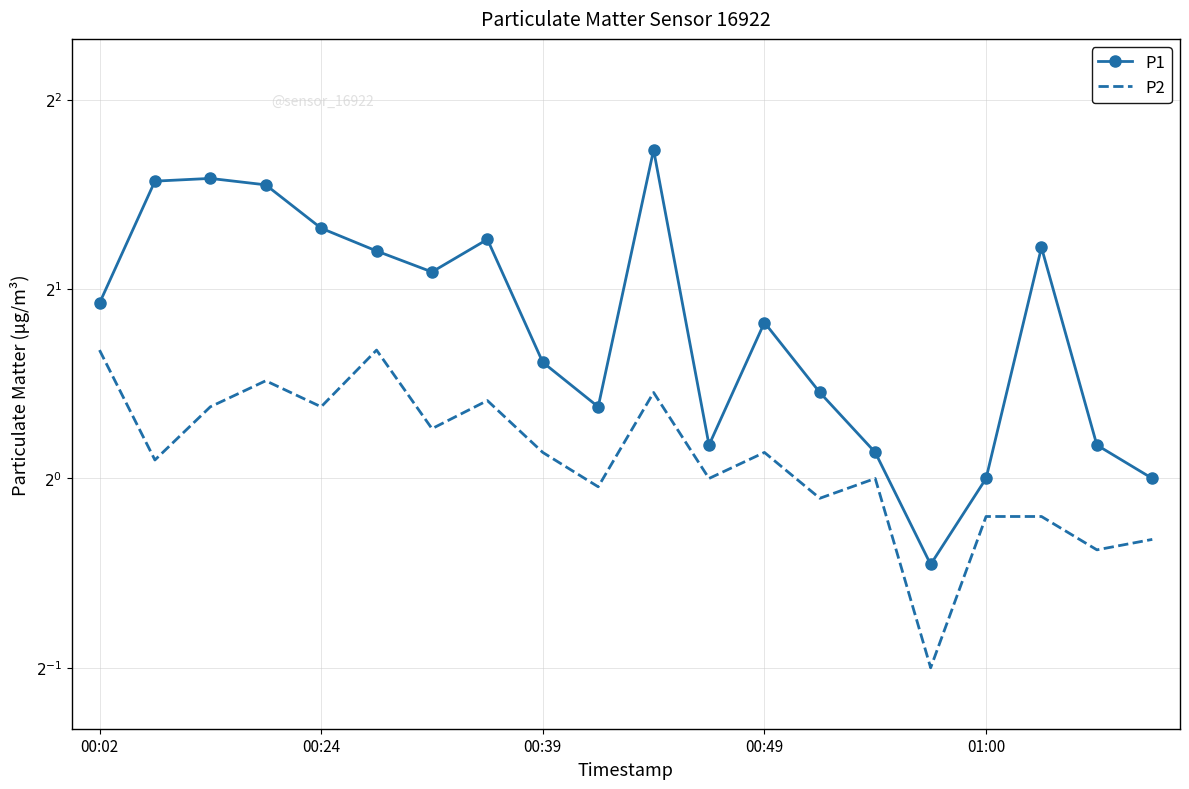

Between 9 and 7, which is larger?

7